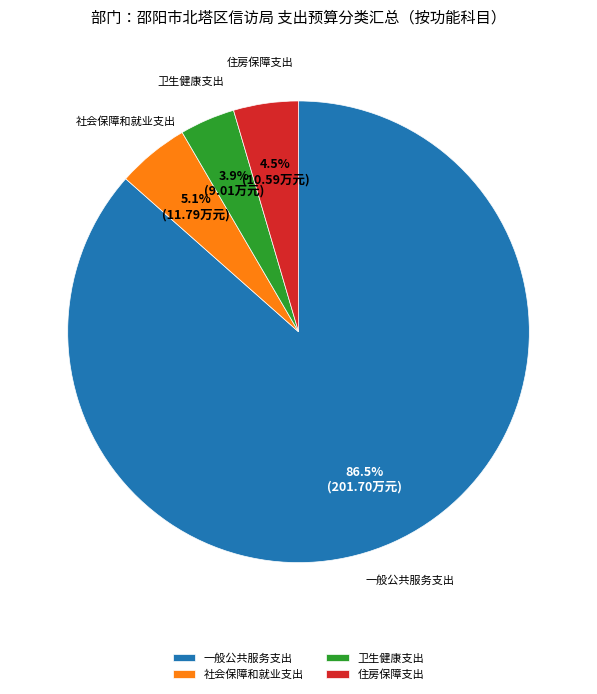

Rank the categories by value from highest to lowest.

一般公共服务支出, 社会保障和就业支出, 住房保障支出, 卫生健康支出